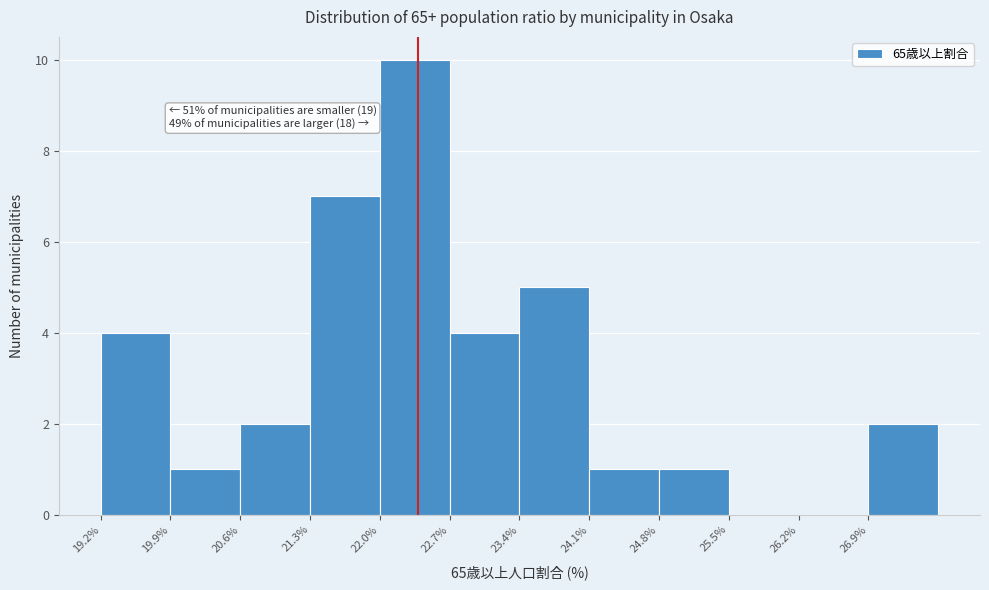

Over which range of the x-axis is the bar tallest?

22.0 to 22.7